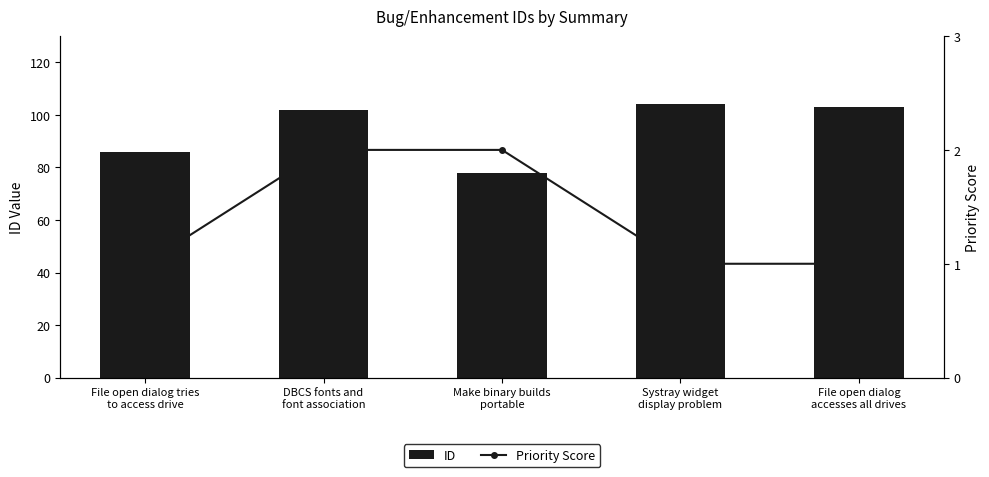

Which series has the largest total across all categories?

ID